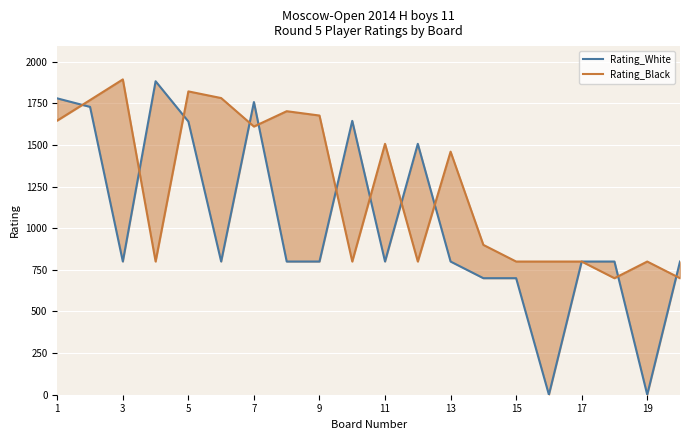

At 17, list the series in order from smallest to largest.

Rating_White, Rating_Black